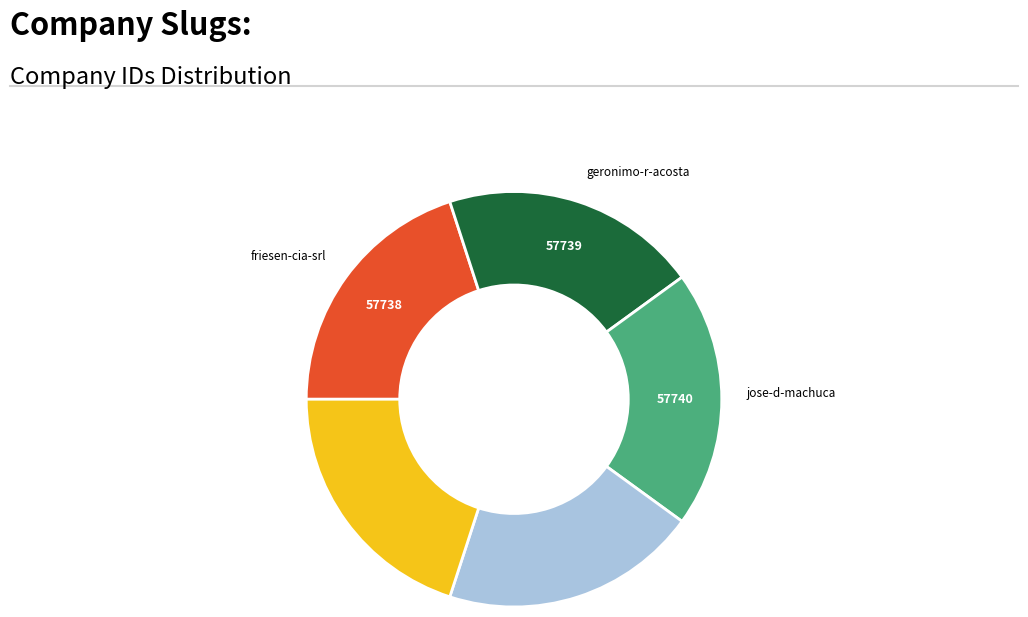

Does any single category account for the majority?

No